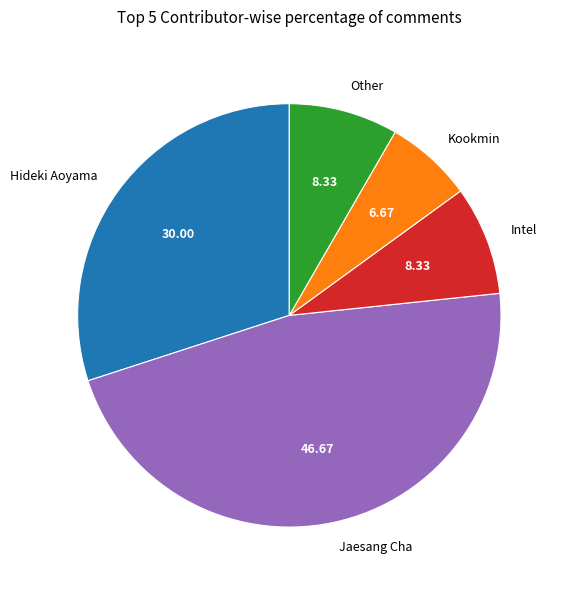

Combined, do Intel and Jaesang Cha account for over 50%?

Yes